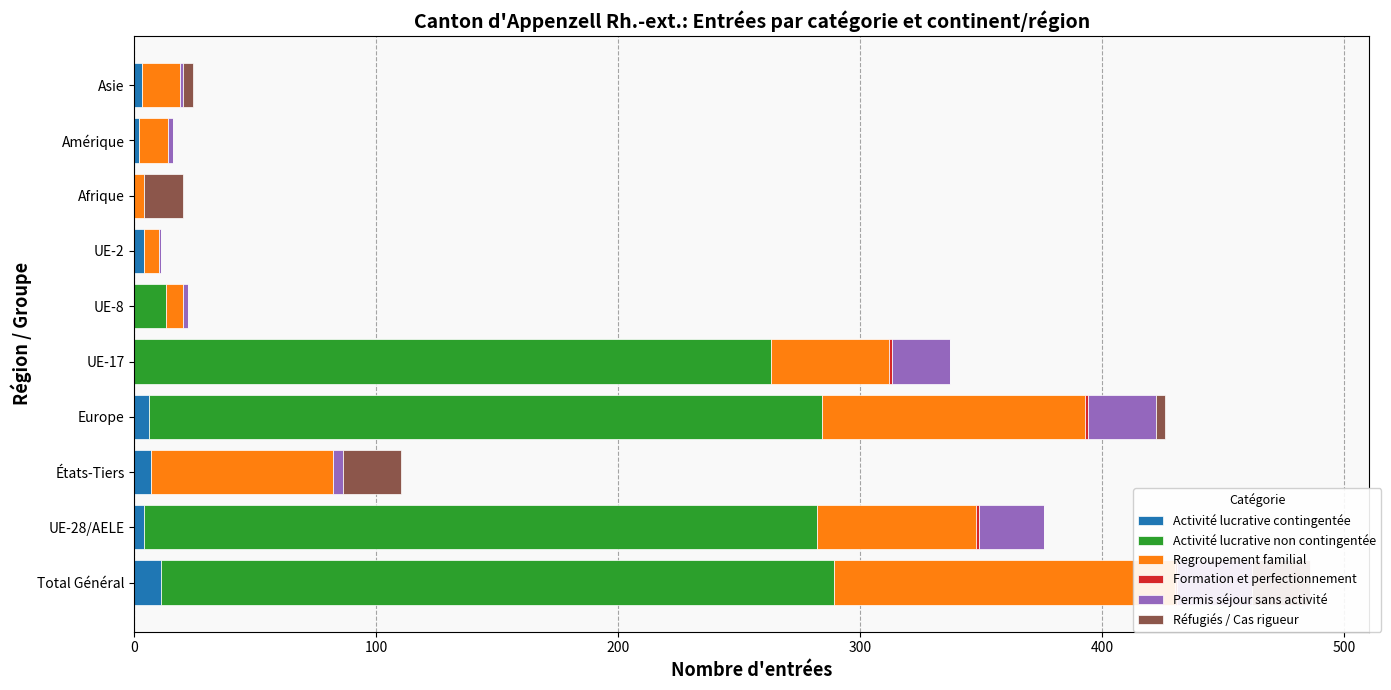

What position from the left is Asie?

10